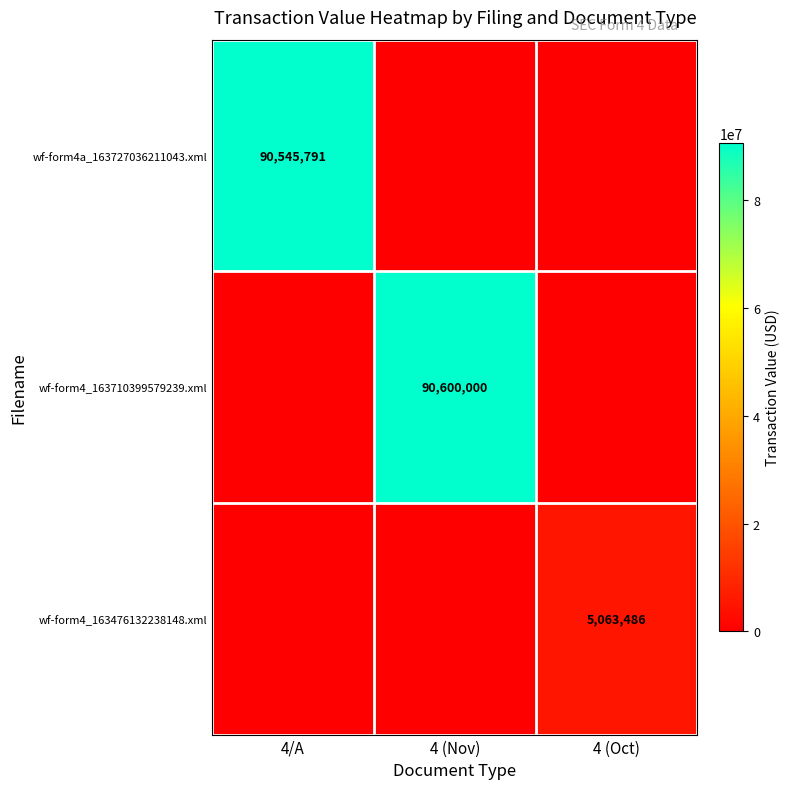

Which has a higher value, 4 (Oct) or 4/A?

4/A